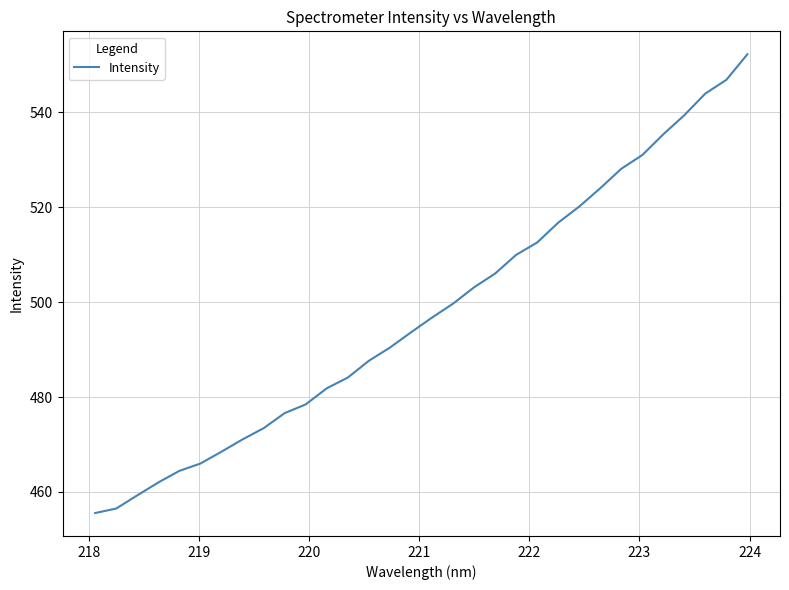

What is the maximum value shown in the chart?

552.2